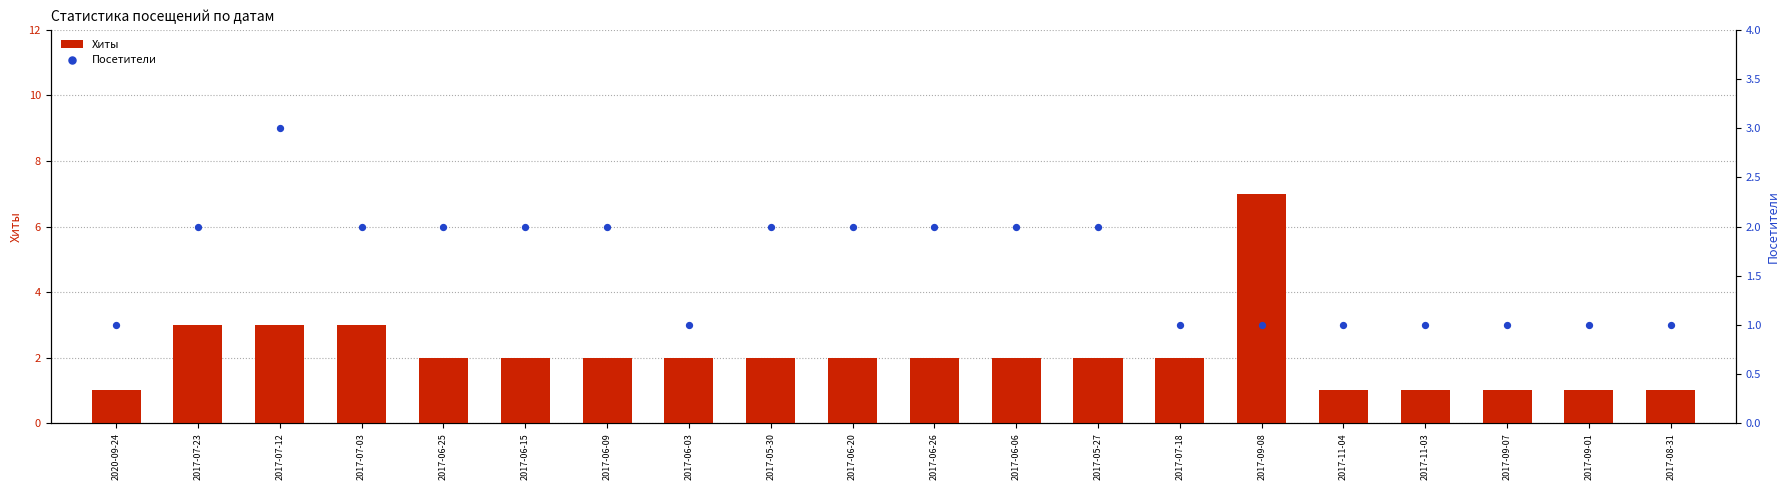

At how many categories does at least one series exceed 4?

1